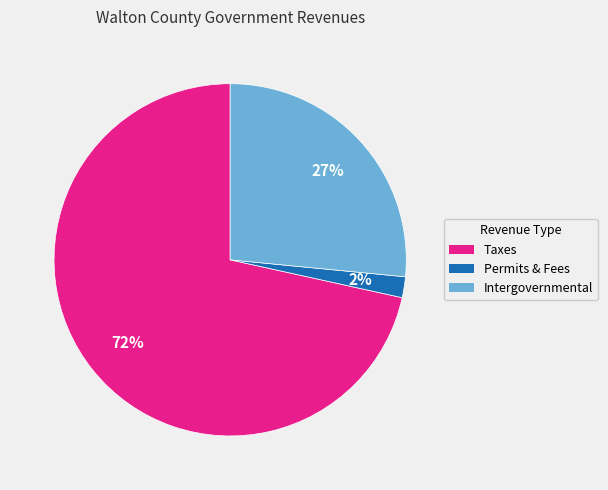

To the nearest percent, what is the difference between the Intergovernmental and Permits & Fees slice percentages?

25%